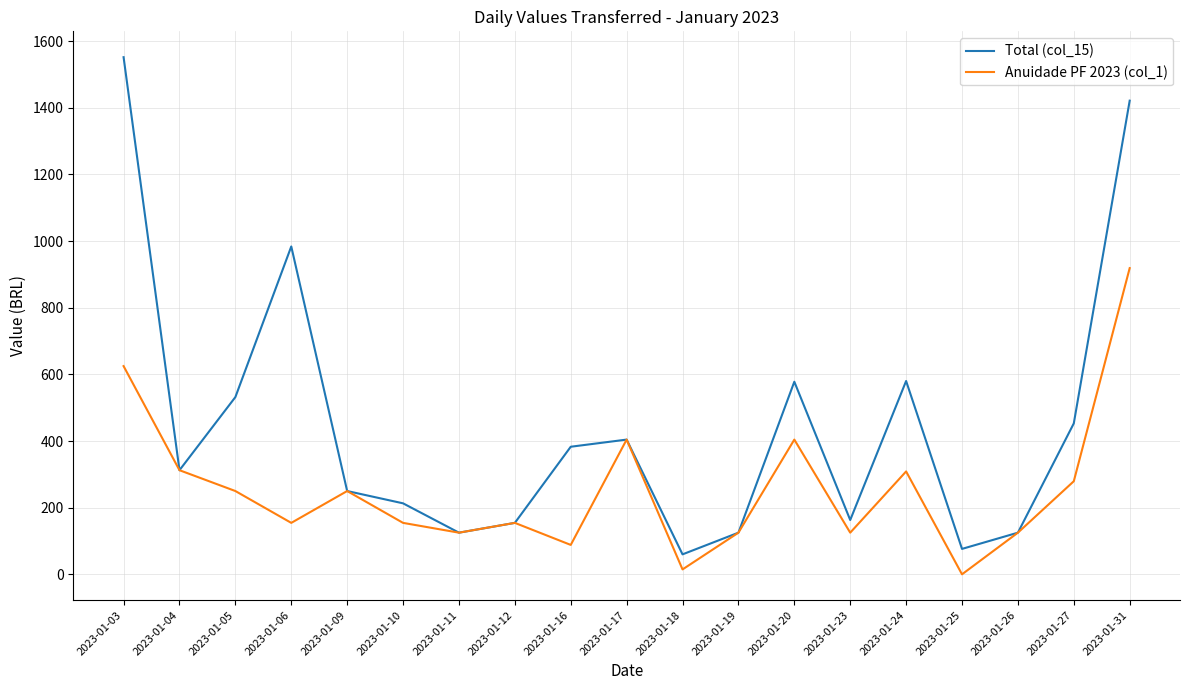

What is the sum of all Total (col_15) values?

8489.8